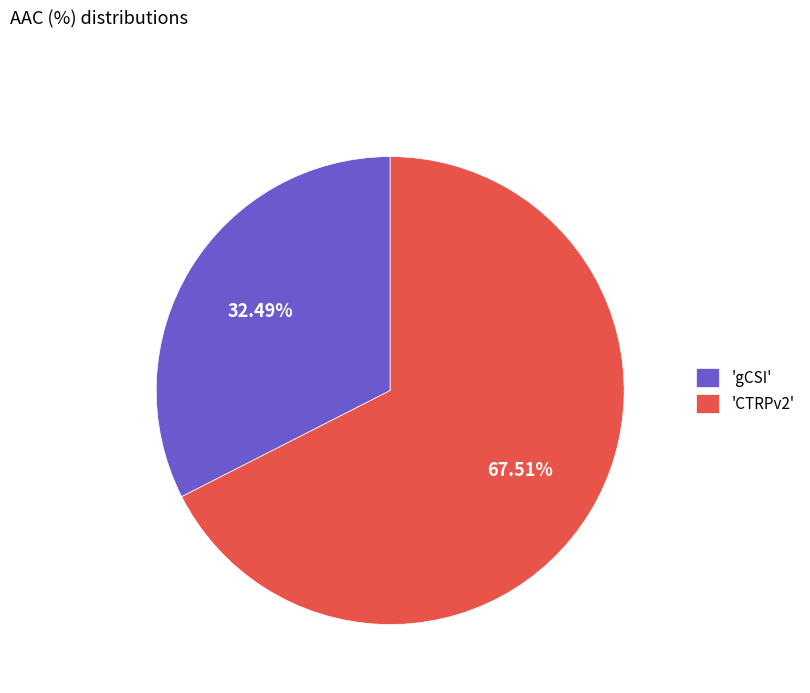

Is the sum of 'CTRPv2' and 'gCSI' greater than half?

Yes